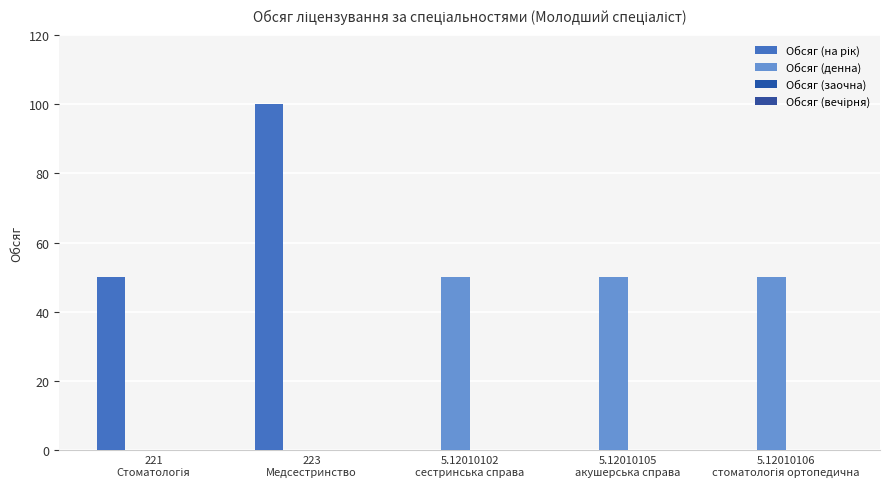

What is the sum of all Обсяг (денна) values?

150